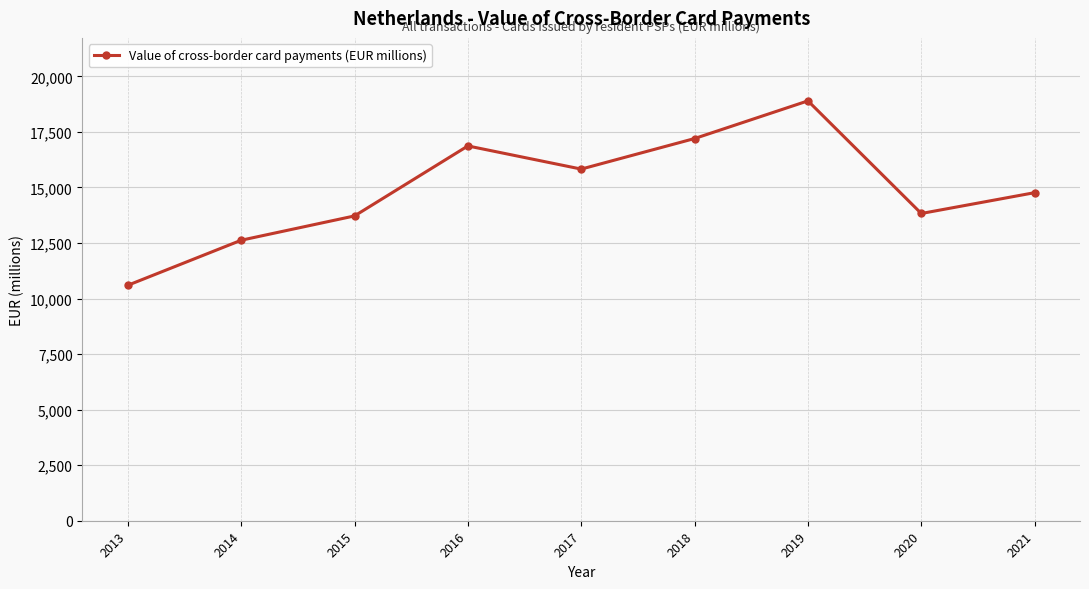

Which category has the lowest value across all series?

2013